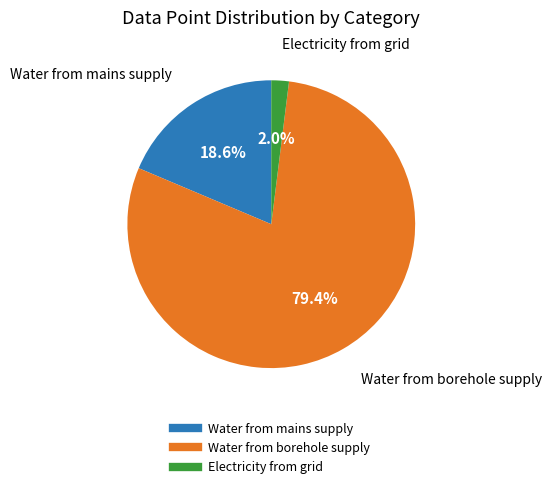

Which slice represents more than half of the pie?

Water from borehole supply